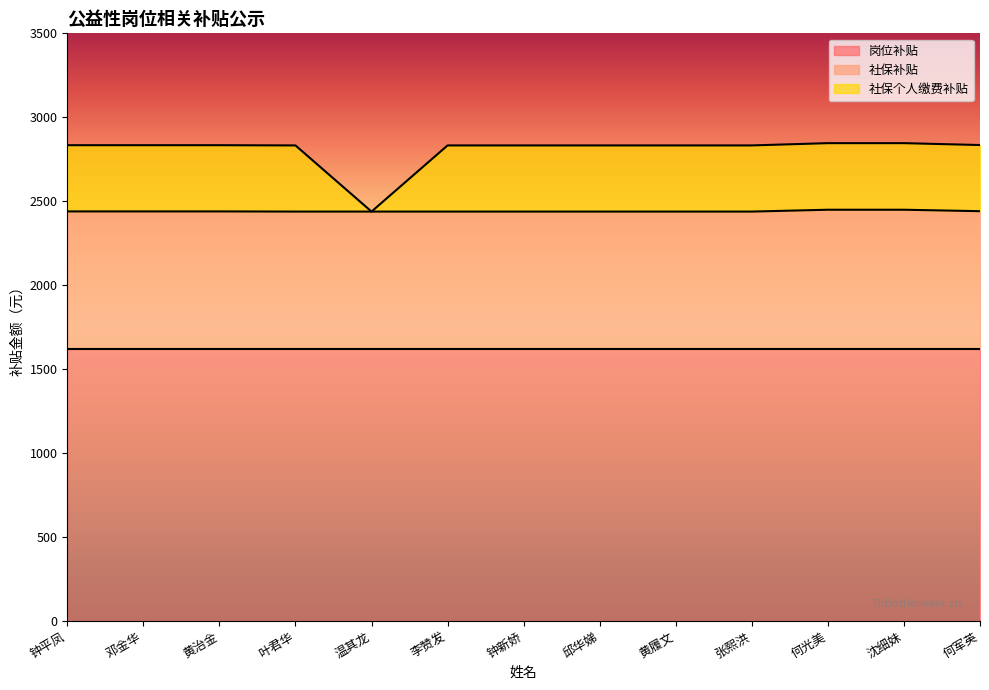

The value of 社保补贴 at 张熙洪 is 3658.6. True or false?

False